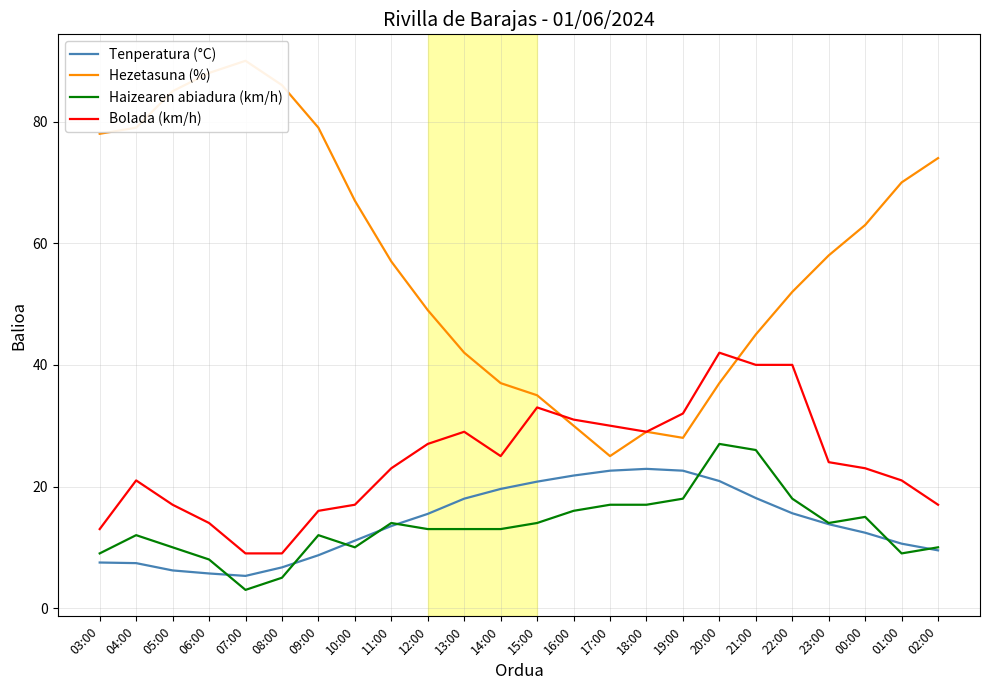

Does the chart display data point markers on the line(s)?

No